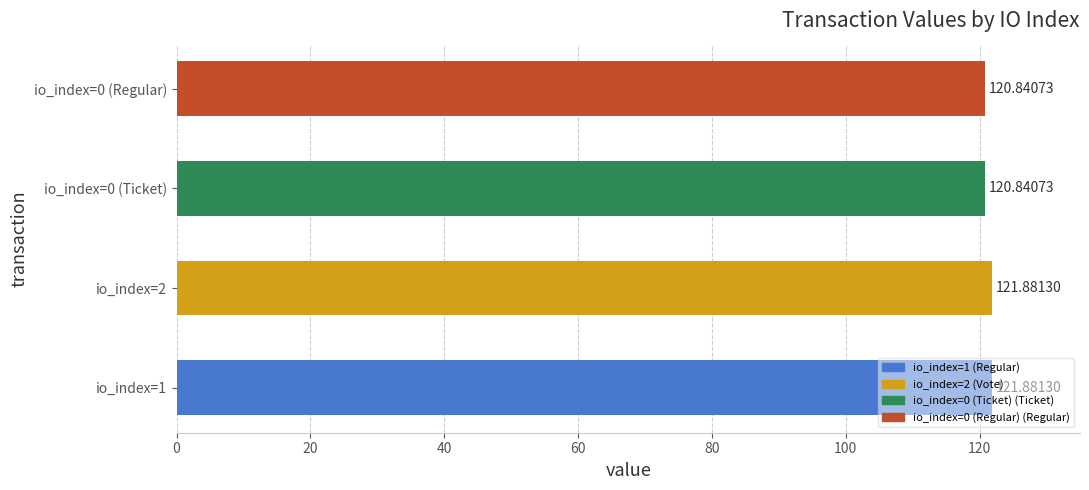

What is the approximate value at io_index=2?

121.9